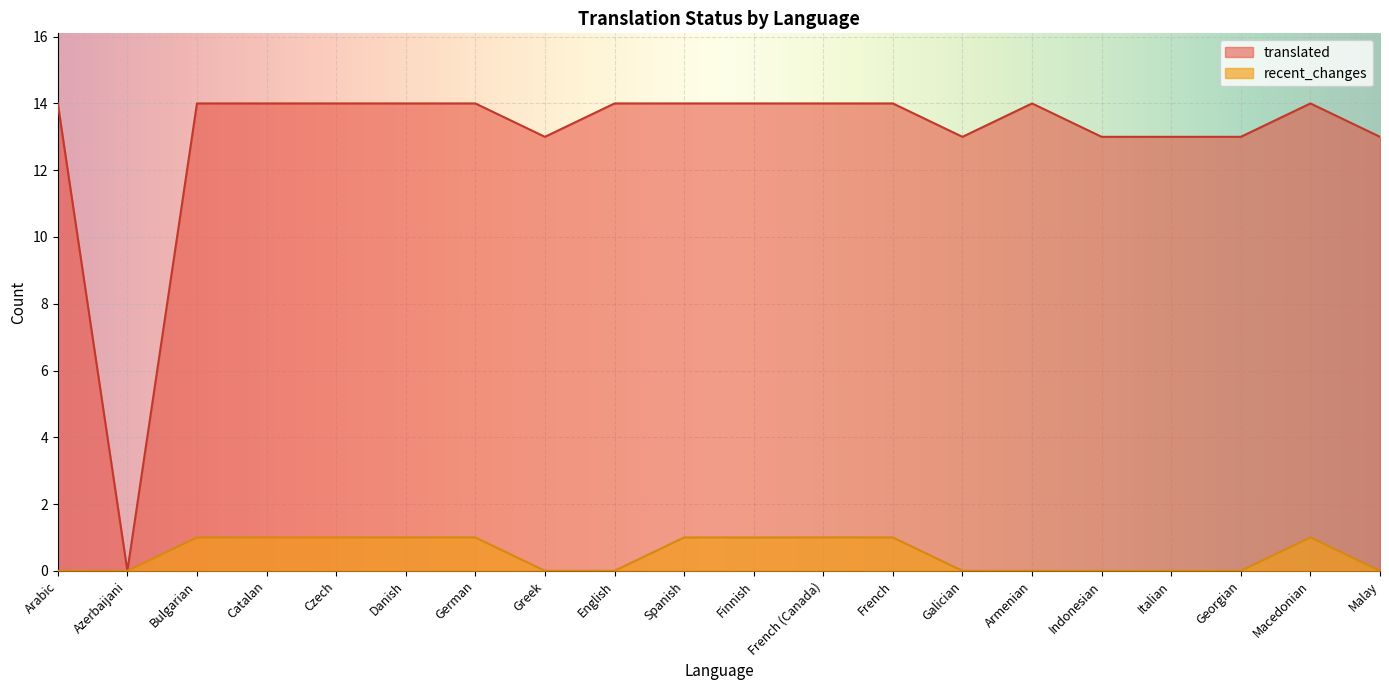

True or false: recent_changes and translated intersect in this chart.

False